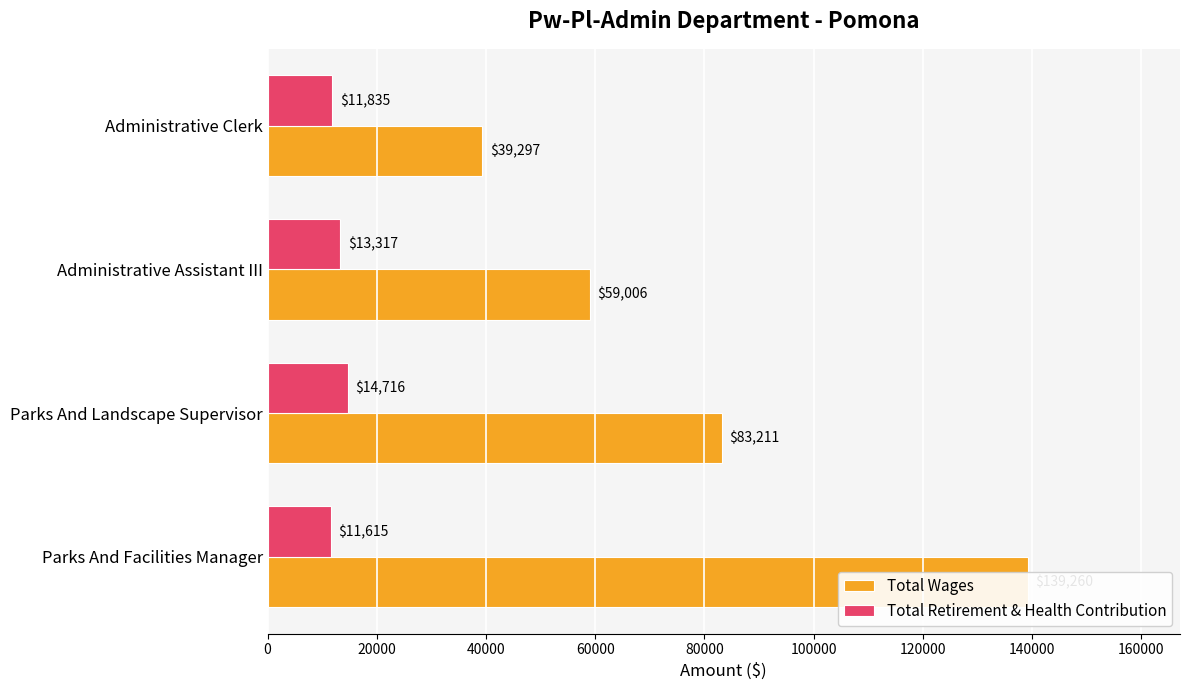

How many bars are there in total?

8